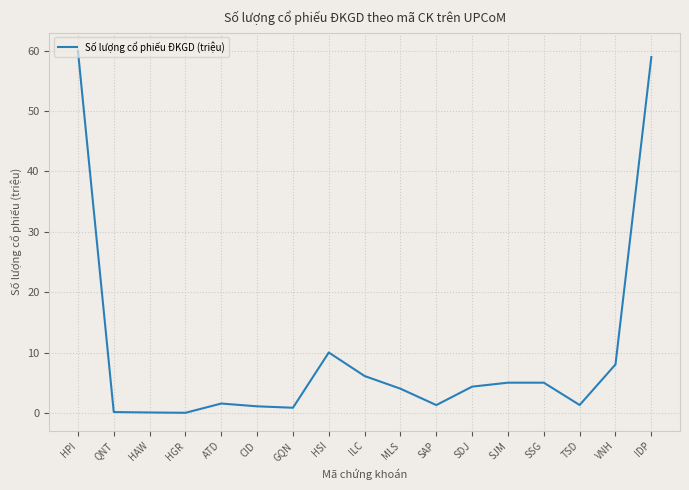

True or false: the data shows 0.0 at HGR.

True